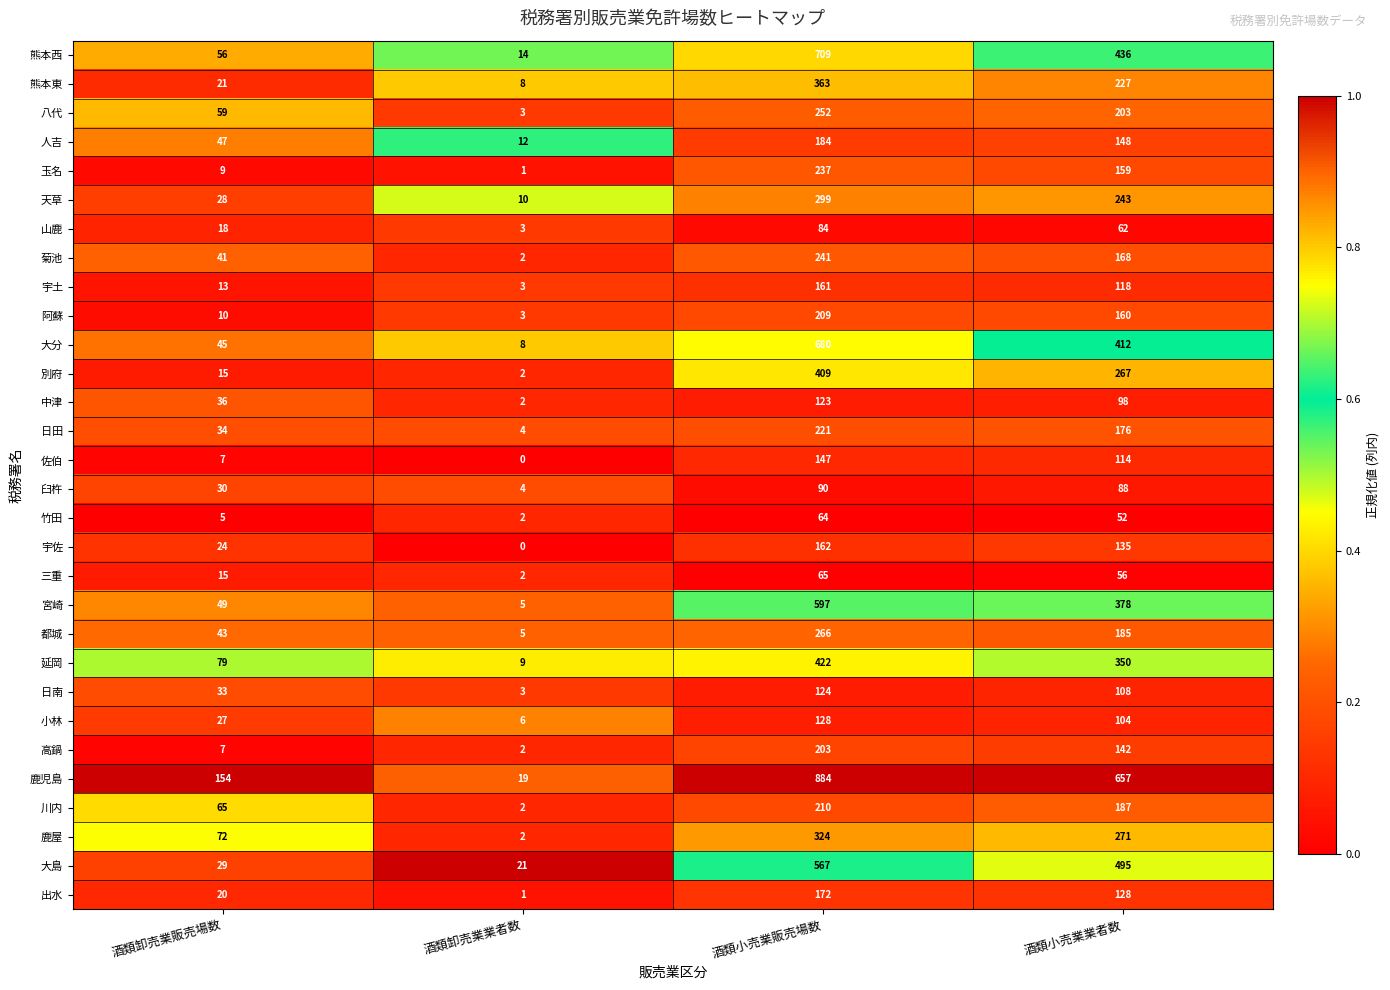

What is the difference between the highest and lowest values at 酒類小売業販売場数?

820